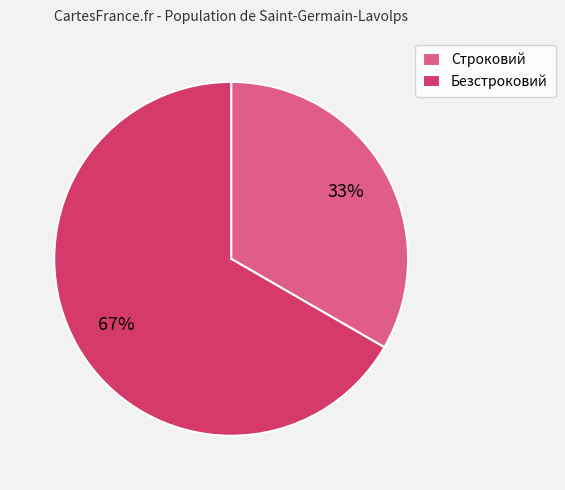

Which has a higher value, Безстроковий or Строковий?

Безстроковий